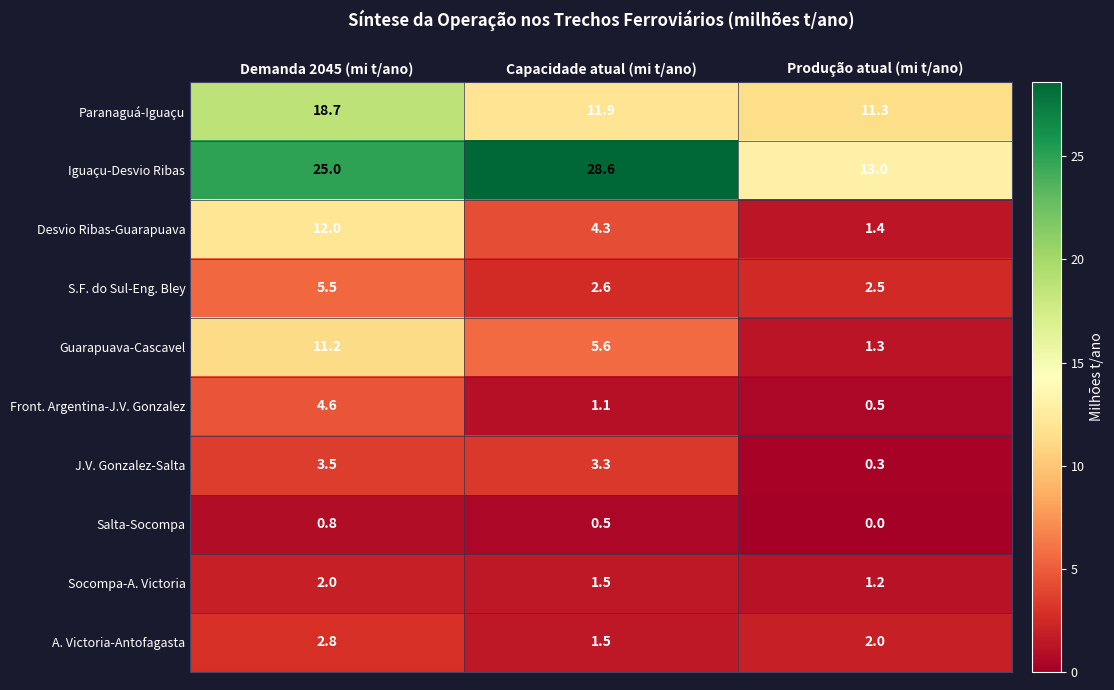

What is the average value of the Guarapuava-Cascavel series?

6.0